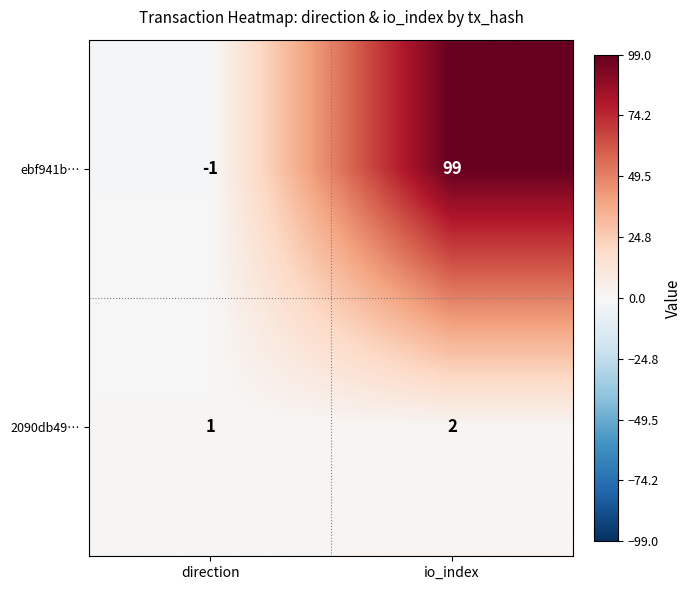

Between direction and io_index, which series saw the biggest shift?

ebf941b…